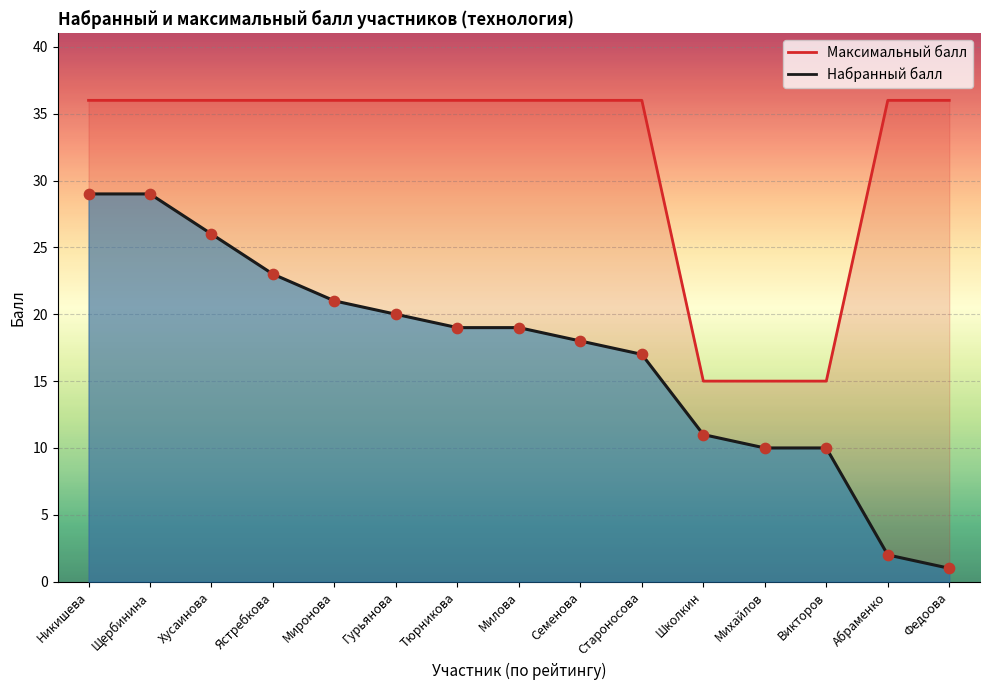

At which category is the sum across all series the highest?

Никишева